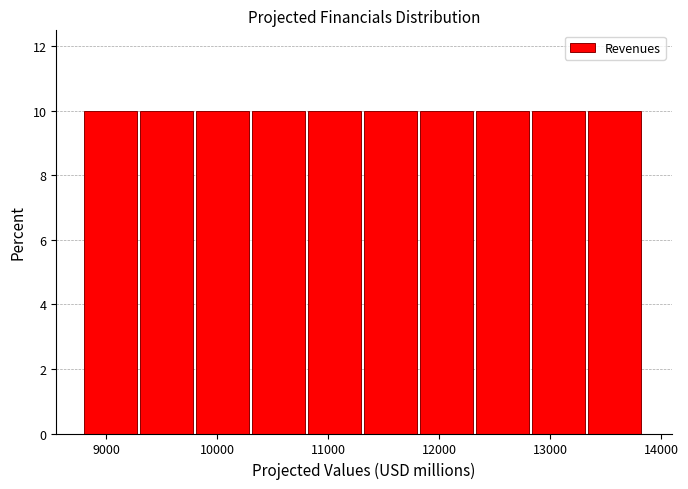

How tall is the bar that spans 8800 to 9300 on the x-axis? Neither the bar edges nor the heights are printed on the chart, so give them approximately, as read against the axes.

10